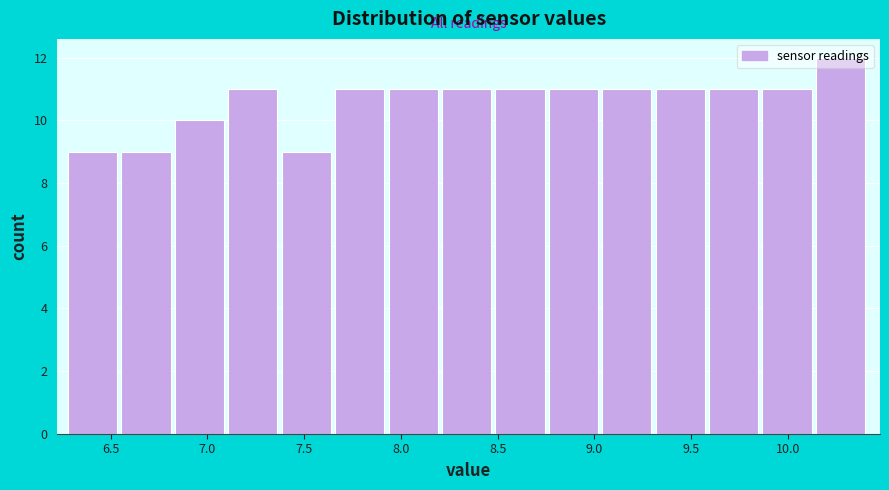

Reading left to right, list every bar in this chart as the range it spans on the x-axis followed by its height. Neither the bar edges nor the heights are printed on the chart, so give them approximately, as read against the axes.

6.30 to 6.55: 9
6.55 to 6.85: 9
6.85 to 7.10: 10
7.10 to 7.40: 11
7.40 to 7.65: 9
7.65 to 7.95: 11
7.95 to 8.20: 11
8.20 to 8.50: 11
8.50 to 8.75: 11
8.75 to 9.05: 11
9.05 to 9.30: 11
9.30 to 9.60: 11
9.60 to 9.85: 11
9.85 to 10.15: 11
10.15 to 10.40: 12